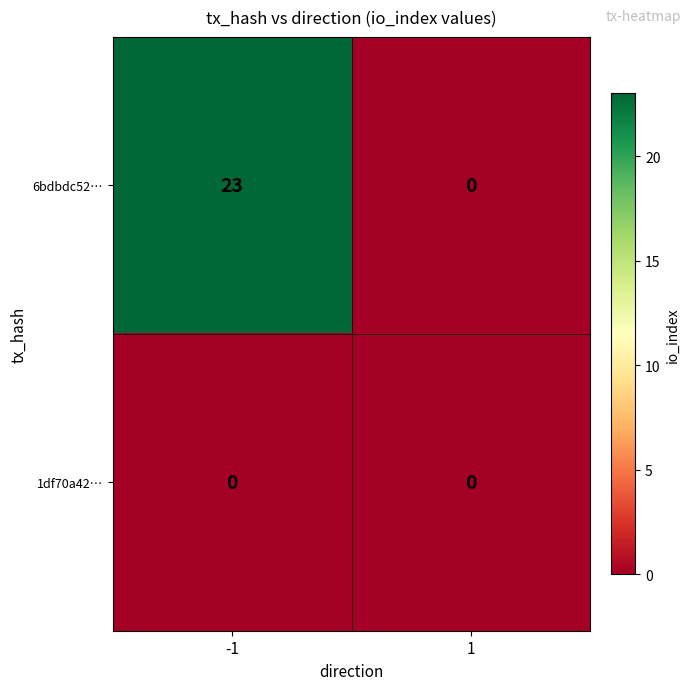

How many distinct data groups are displayed?

2